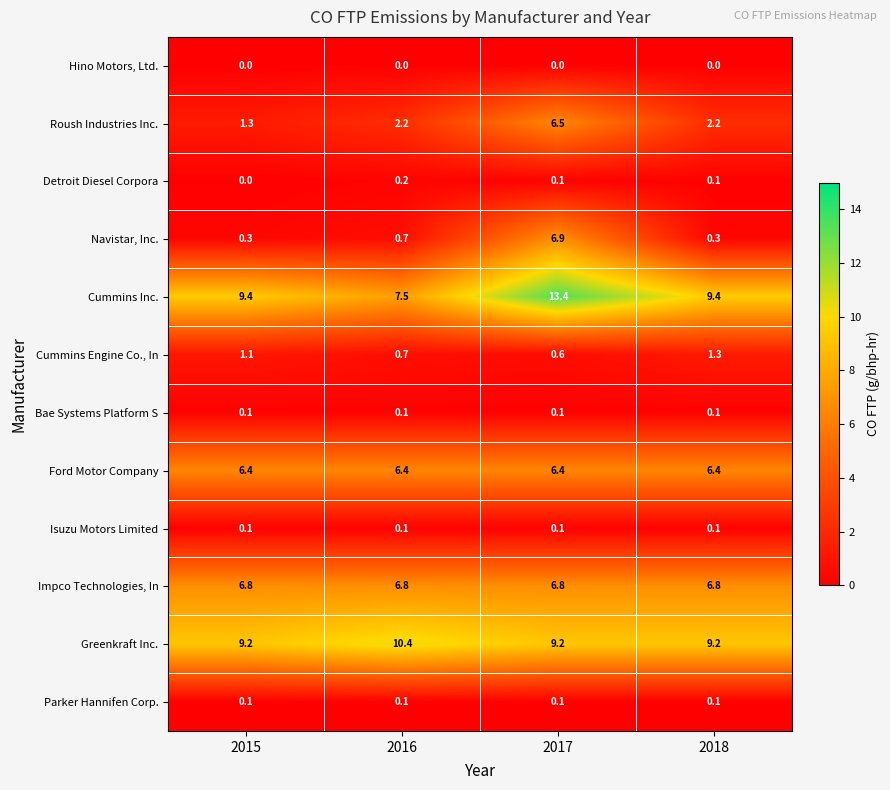

Where does the Roush Industries Inc. series first go above 2?

2016